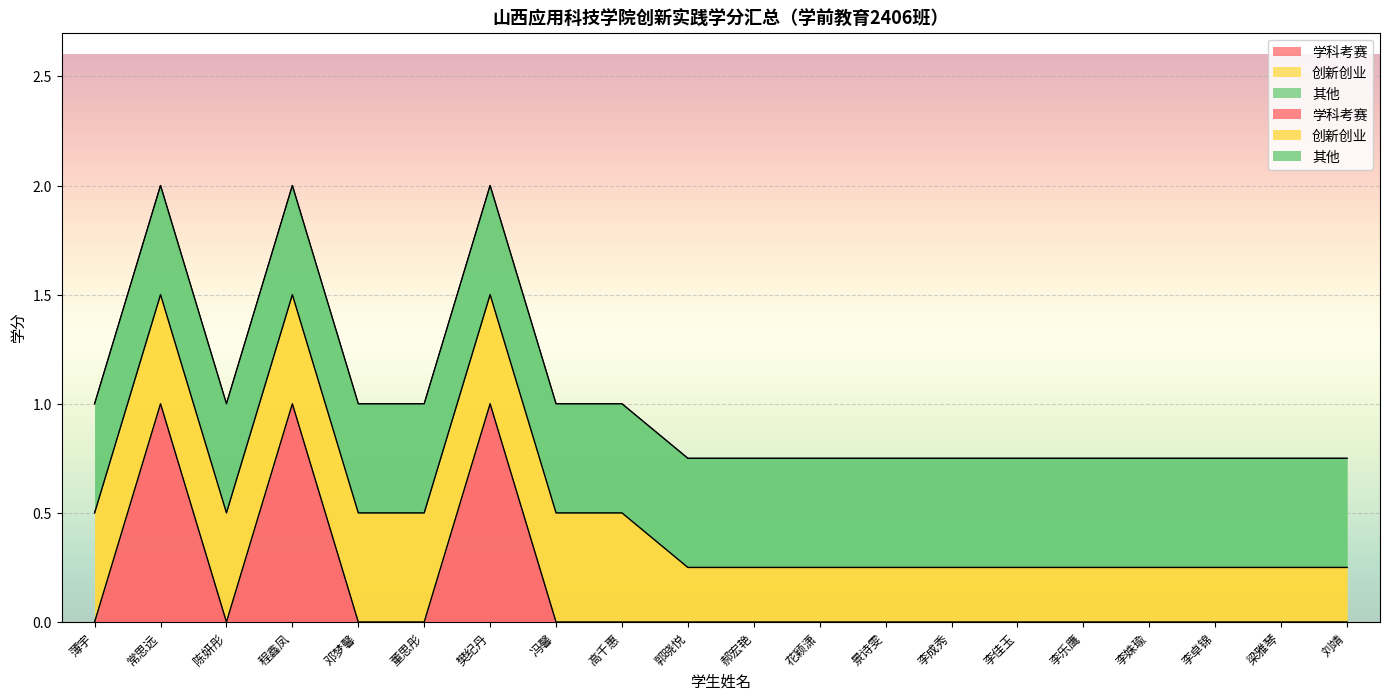

What is the value of the 创新创业 point at the 10th from the left?

0.2